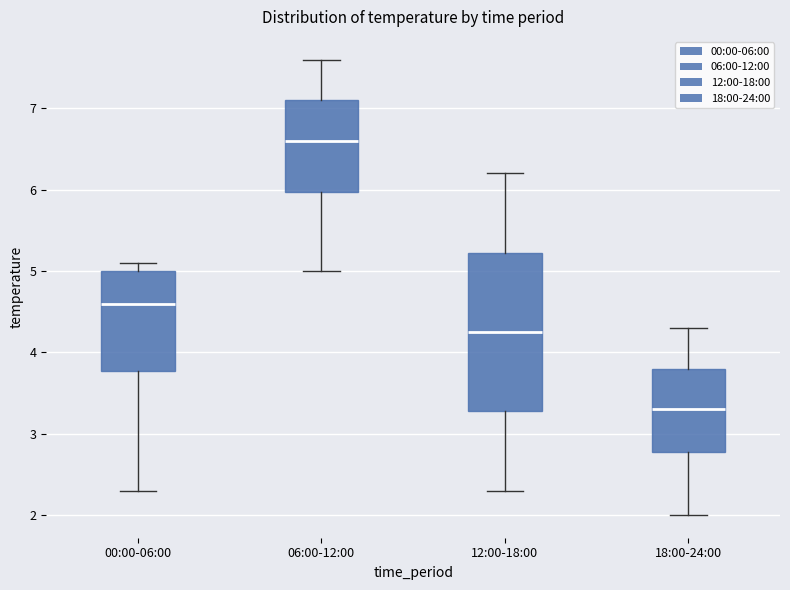

Where does the median line of the box for 18:00-24:00 sit on the y-axis? The values are not printed on the chart, so give them approximately, as read against the axis.

3.3